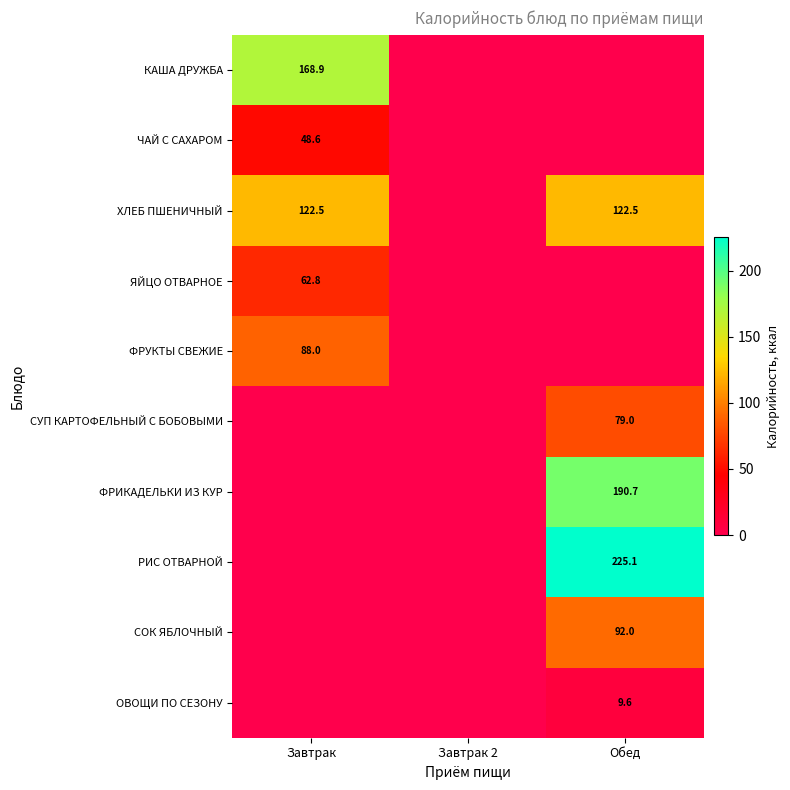

Is it true that СОК ЯБЛОЧНЫЙ equals 42.9 at Обед?

False